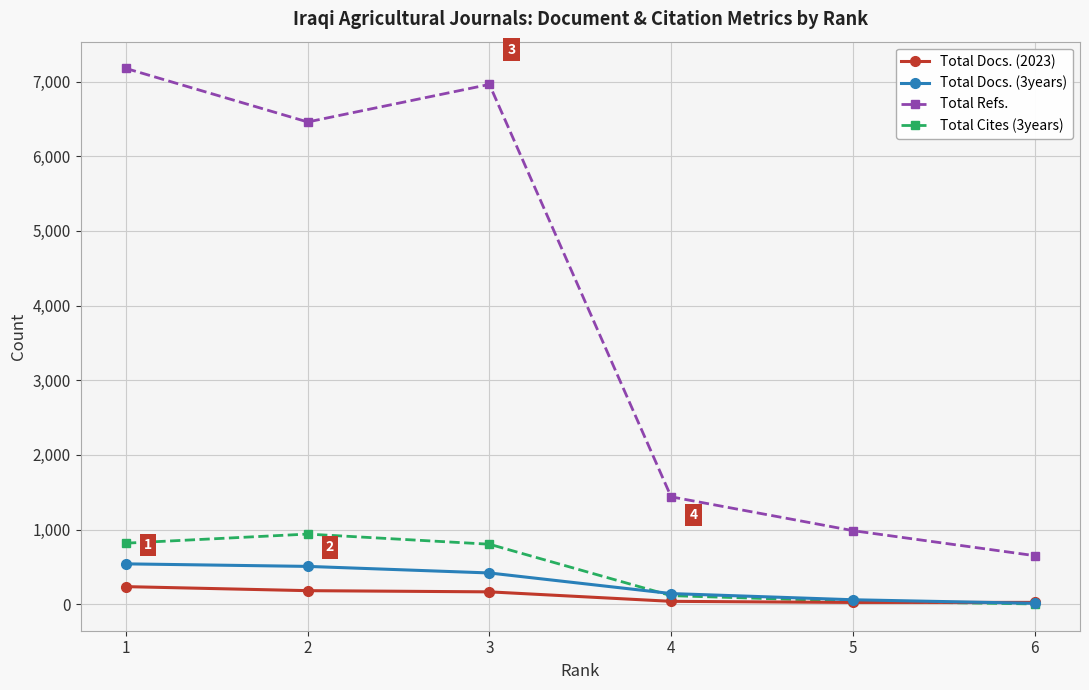

What is the sum of all Total Cites (3years) values?

2722